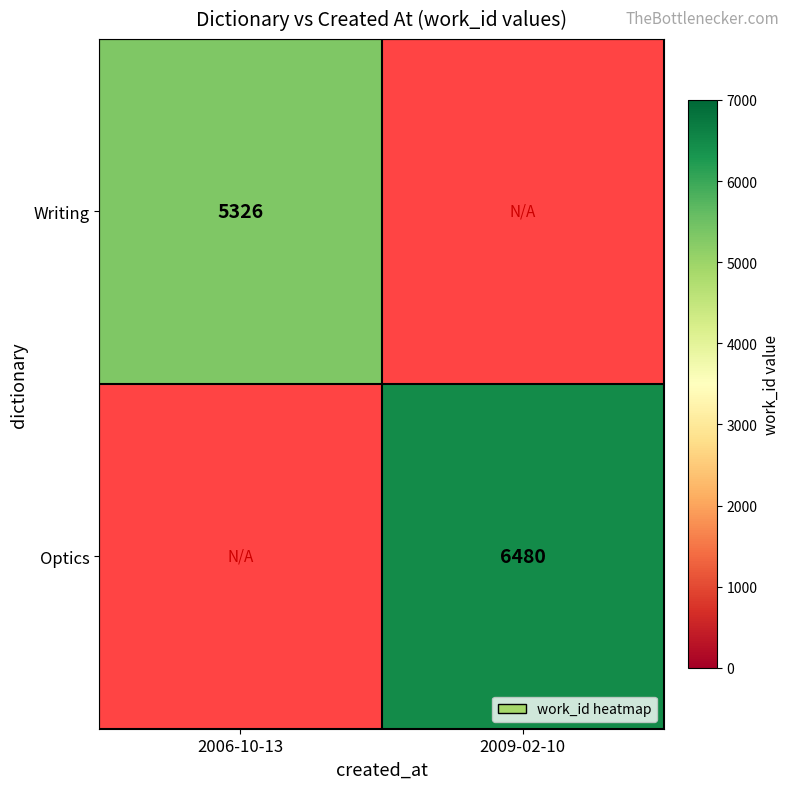

The Writing series shows 5326 at 2006-10-13. True or false?

True